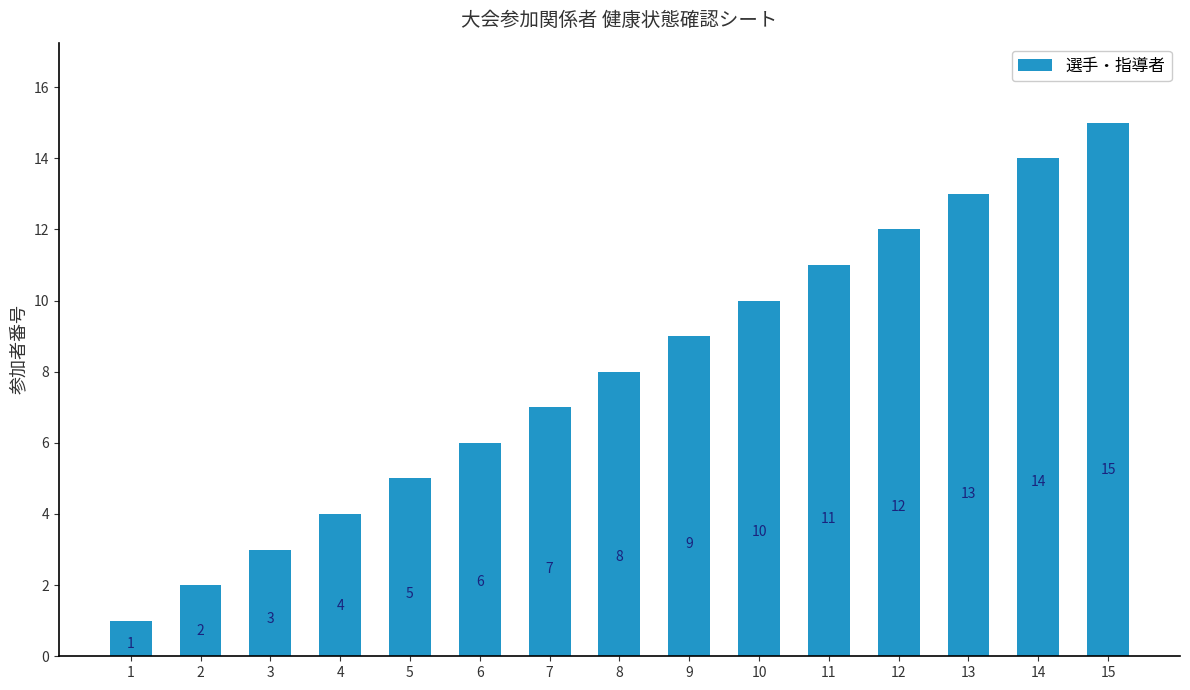

Does the chart contain any negative values?

No